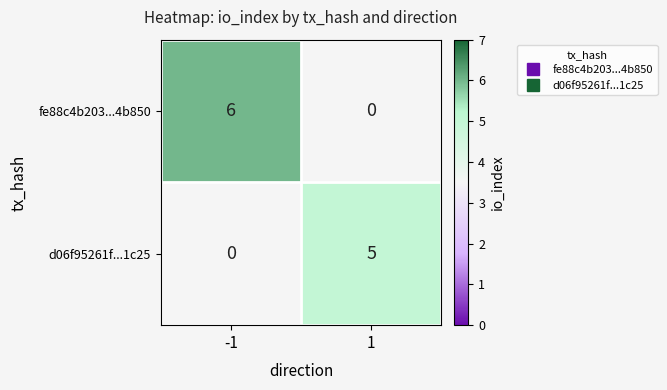

Reading left to right, list all the values displayed in this chart.

fe88c4b203...4b850: -1=6	1=0
d06f95261f...1c25: -1=0	1=5